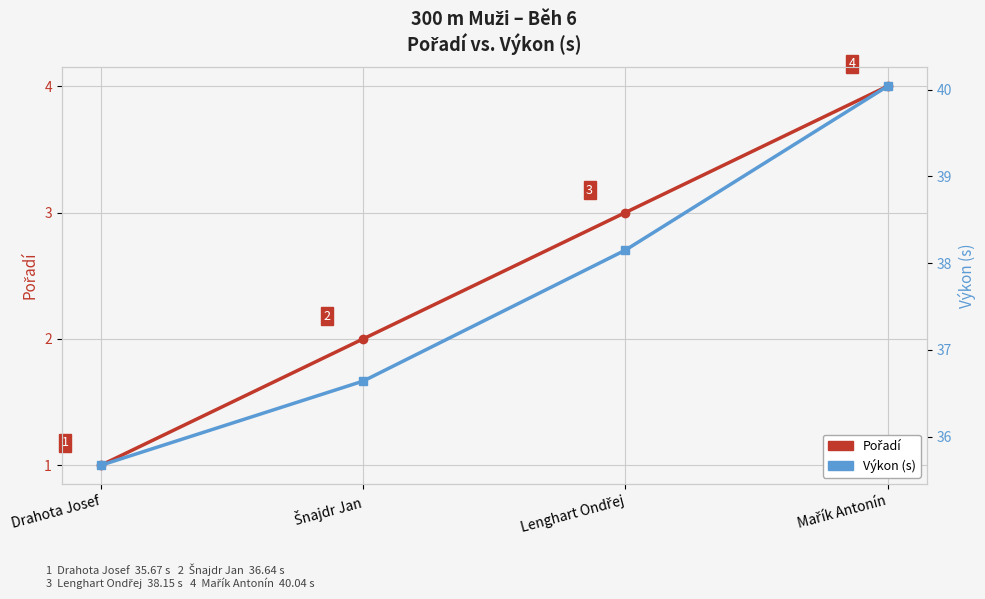

Which category has the lowest value in the Výkon series?

Drahota Josef